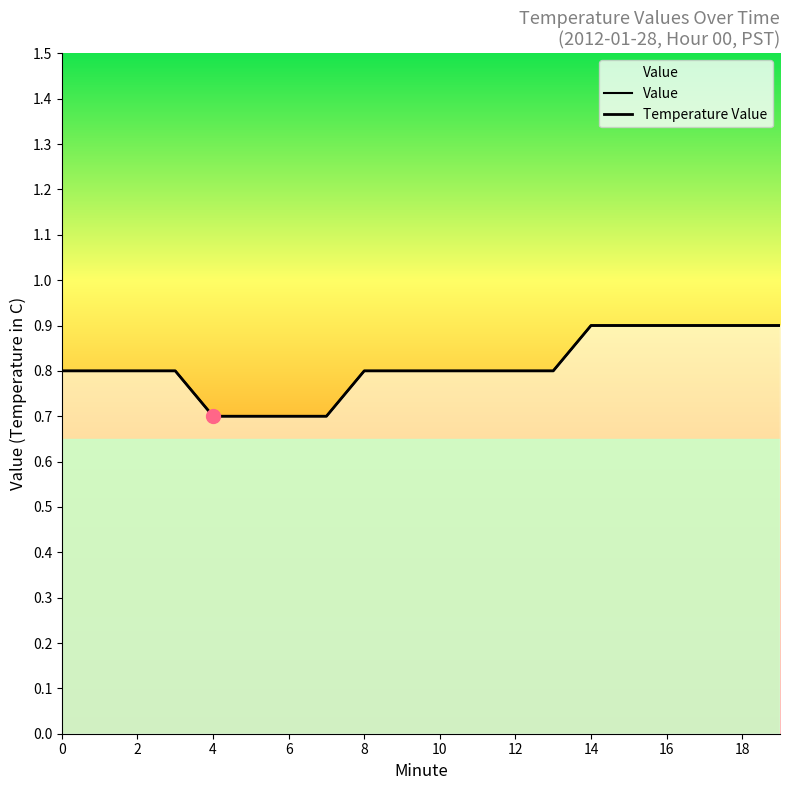

Reading right to left, list all the values displayed in this chart.

19=0.9	18=0.9	17=0.9	16=0.9	15=0.9	14=0.9	13=0.8	12=0.8	11=0.8	10=0.8	9=0.8	8=0.8	7=0.7	6=0.7	5=0.7	4=0.7	3=0.8	2=0.8	1=0.8	0=0.8